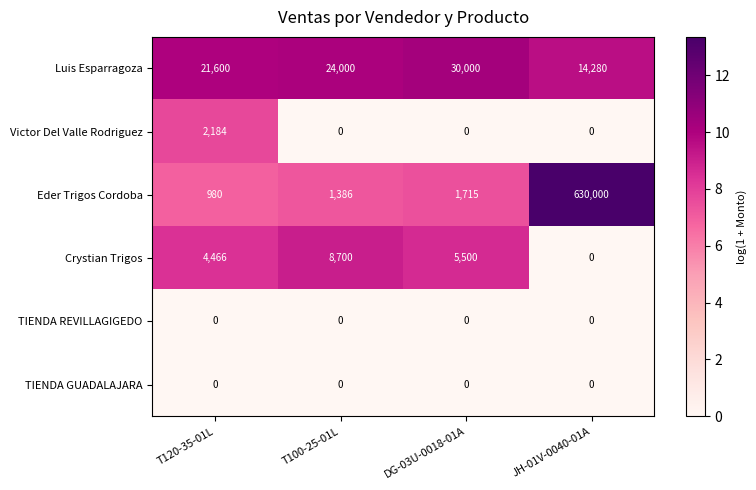

Between T120-35-01L and T100-25-01L, which series saw the biggest shift?

Crystian Trigos